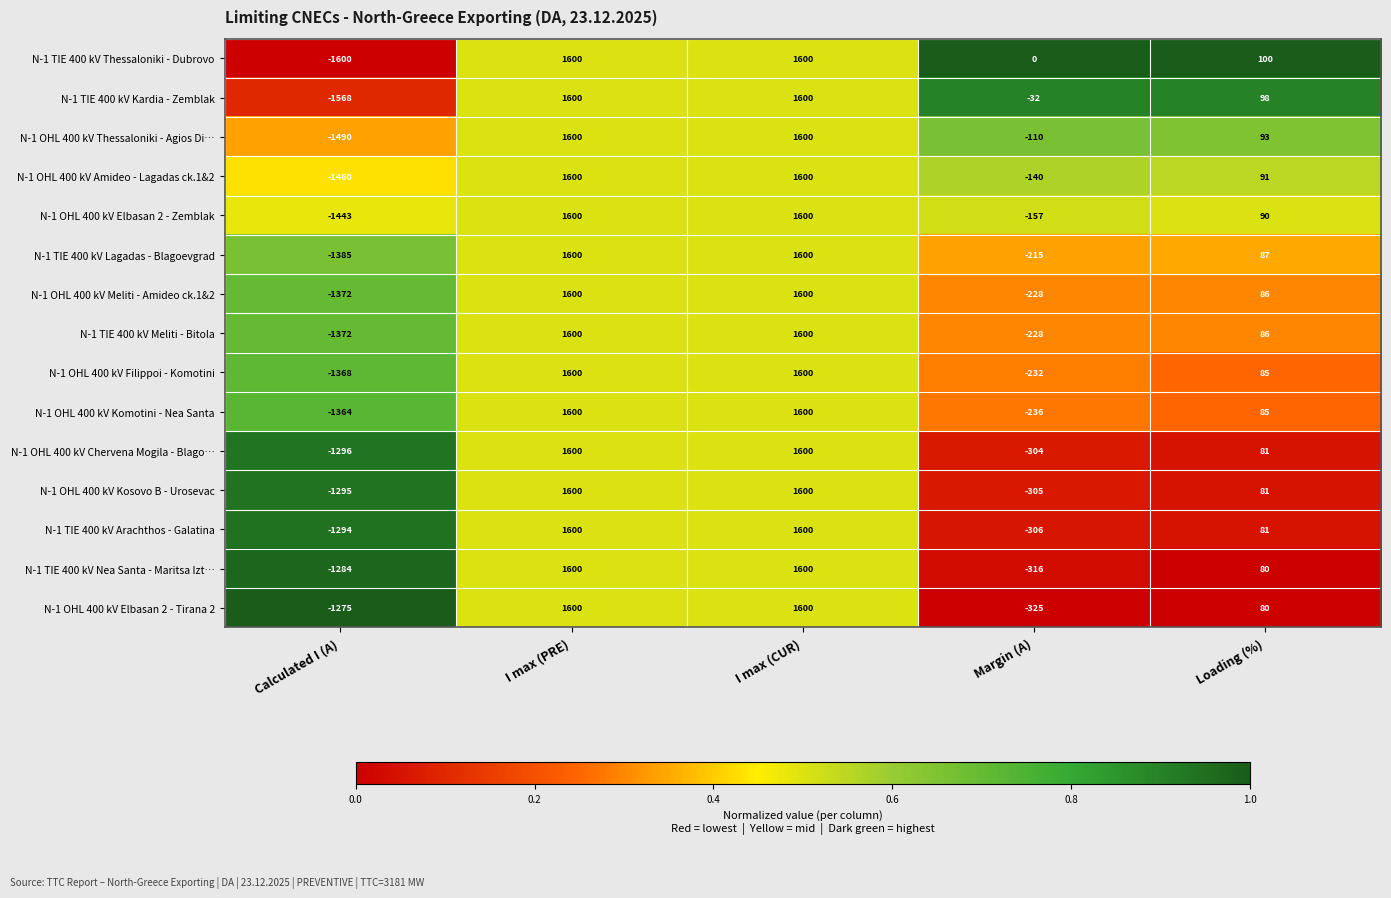

Between Calculated I (A) and Loading (%), which series saw the biggest shift?

N-1 TIE 400 kV Thessaloniki - Dubrovo